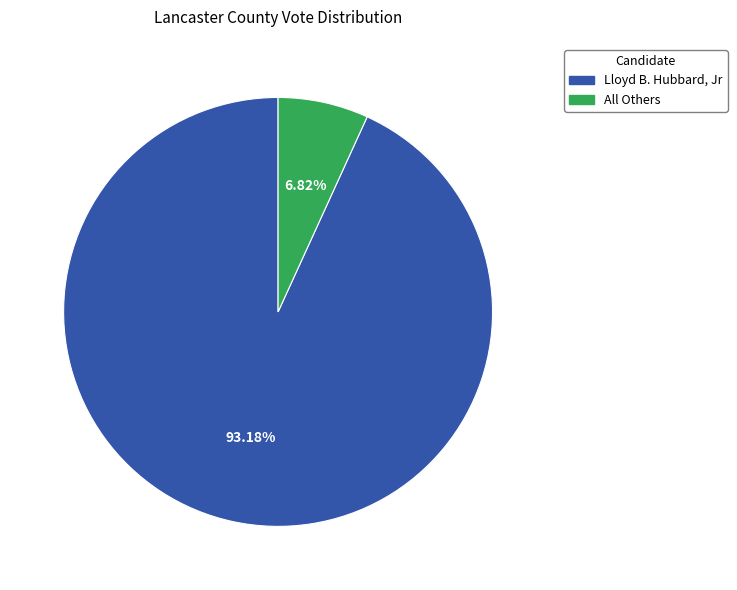

Is there any slice that represents more than half of the pie?

Yes